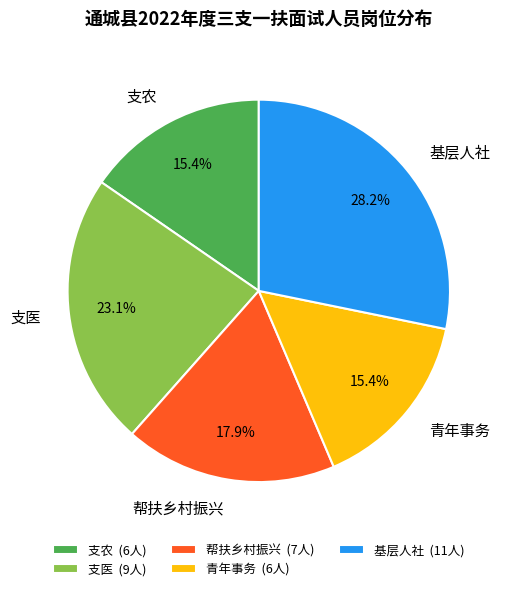

How many slices are in this pie chart?

5